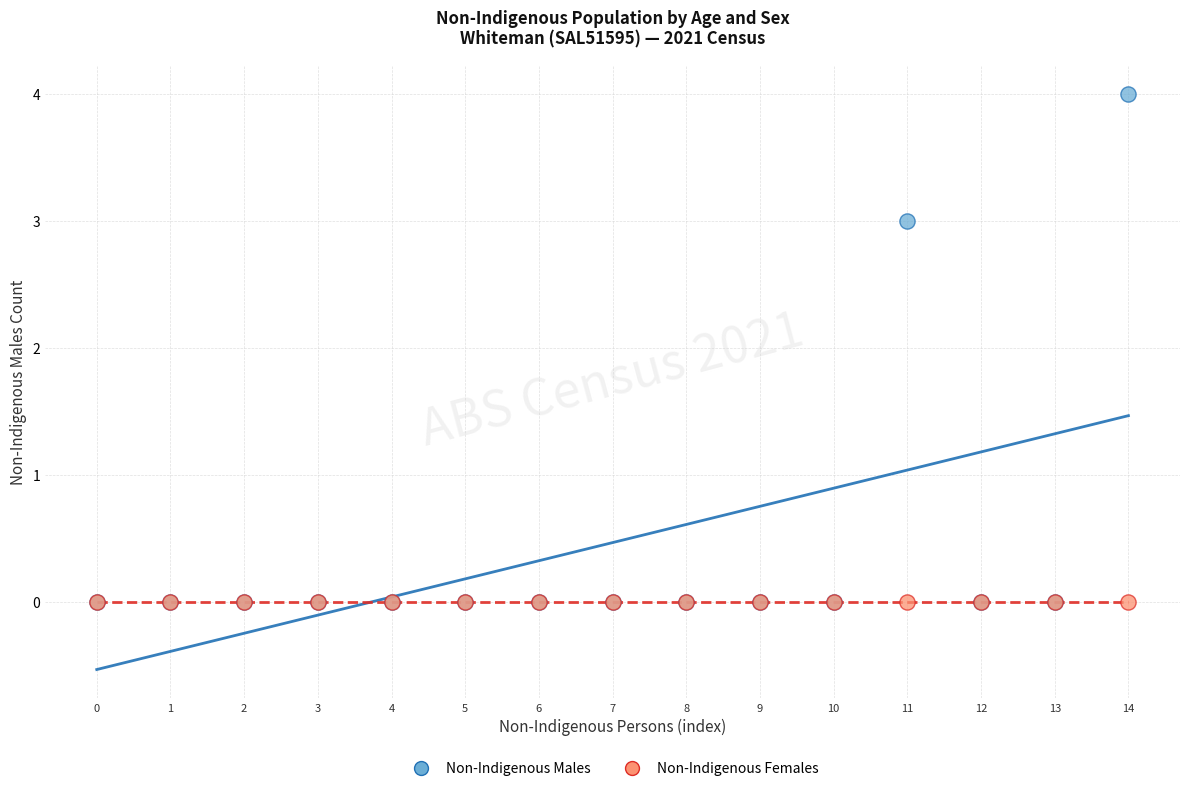

What are all the series names shown in the legend?

Non-Indigenous Males, Non-Indigenous Females